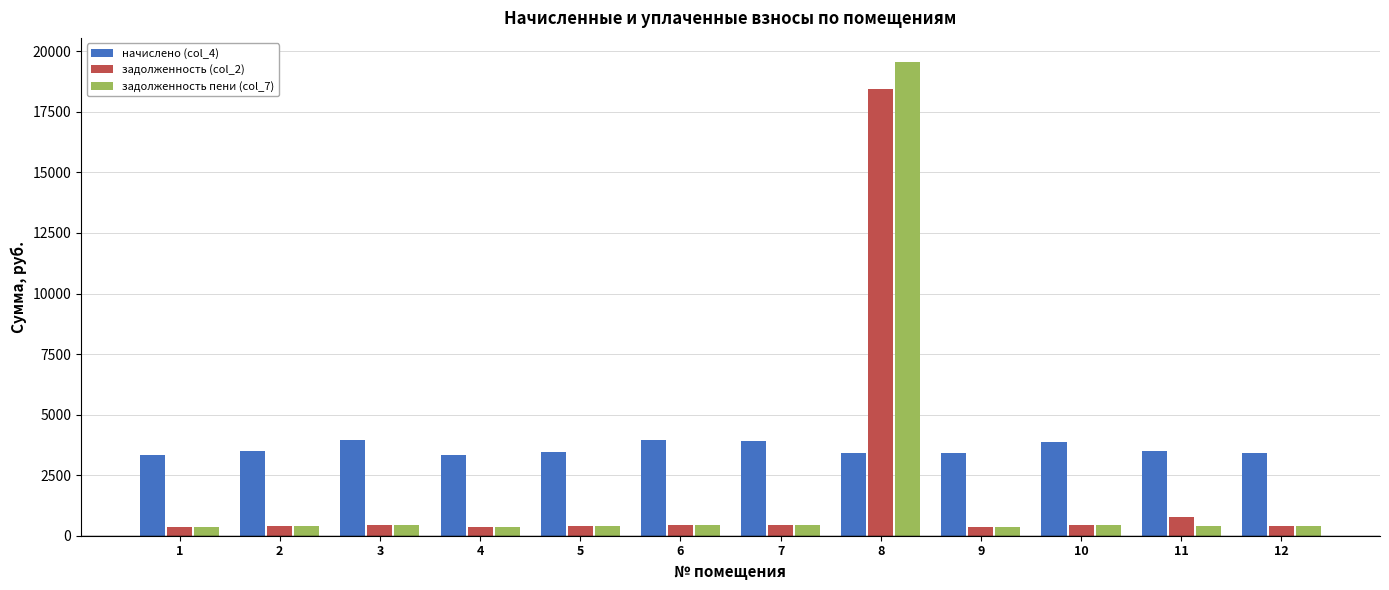

How many groups of bars are there?

12